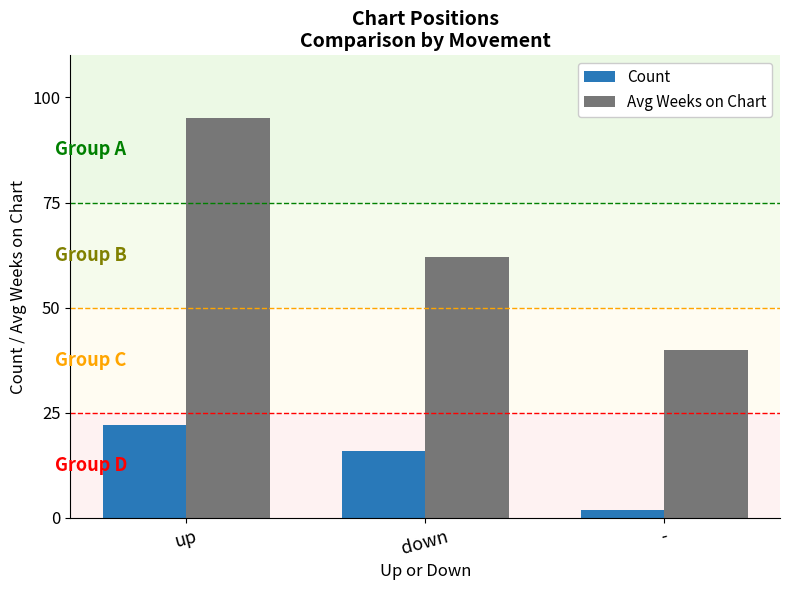

Count the number of categories in the chart.

3